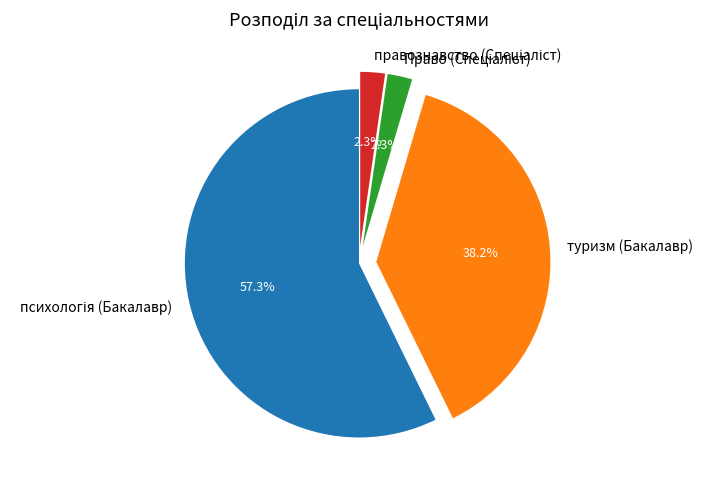

Is there a majority slice in this chart?

Yes